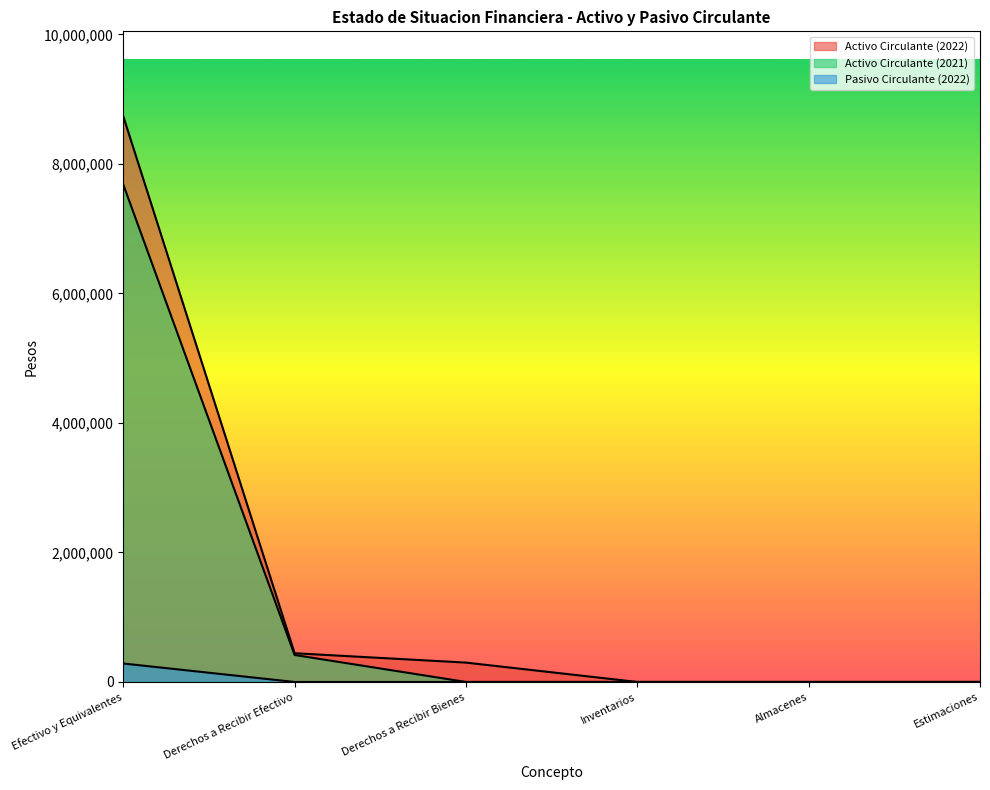

At which label is Activo Circulante (2022) closest to 4368366?

Derechos a Recibir Efectivo